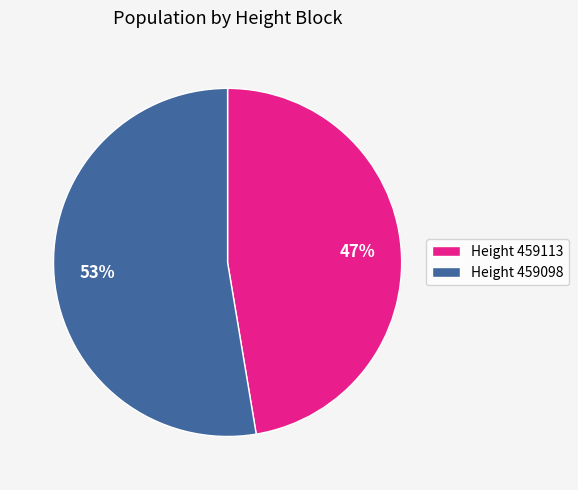

Which has a higher value, Height 459098 or Height 459113?

Height 459098